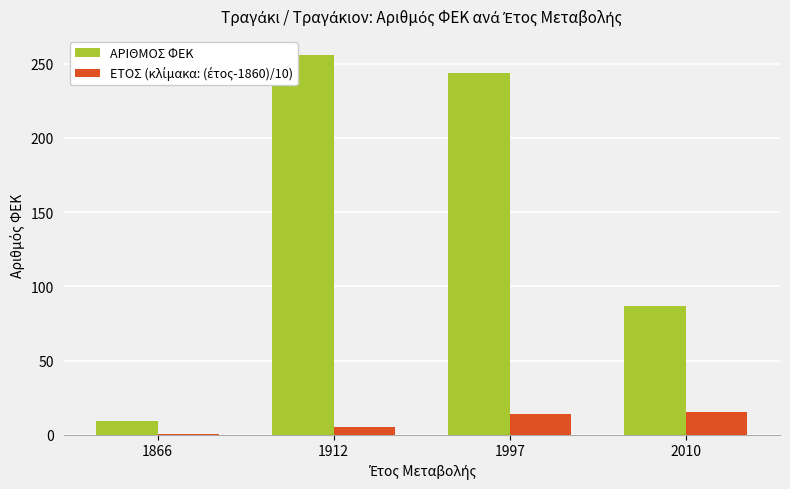

The value of ΑΡΙΘΜΟΣ ΦΕΚ at 1912 is 256.0. True or false?

True